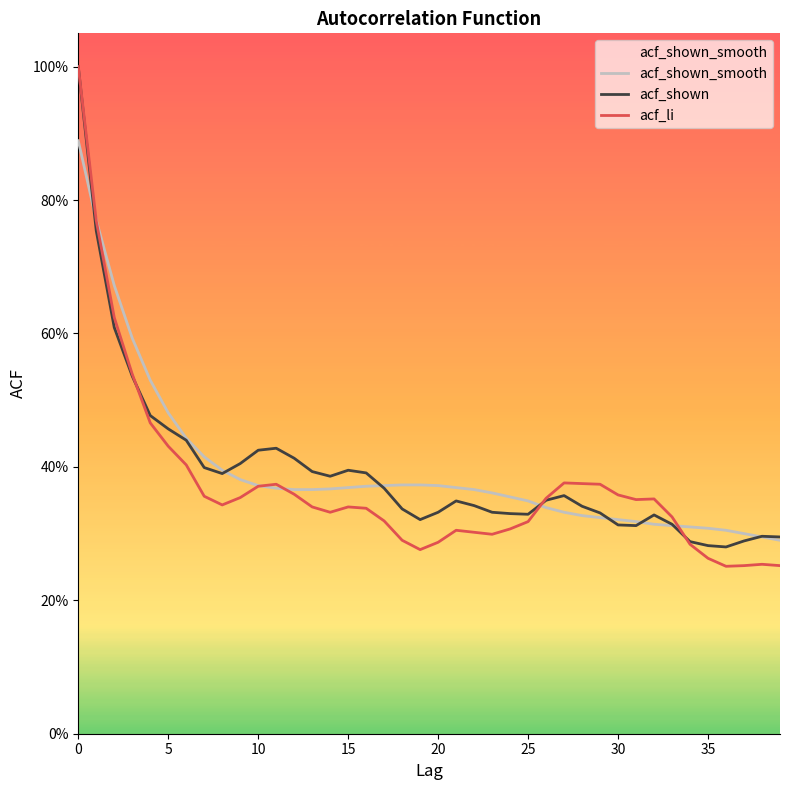

True or false: acf_shown_smooth and acf_shown intersect in this chart.

True